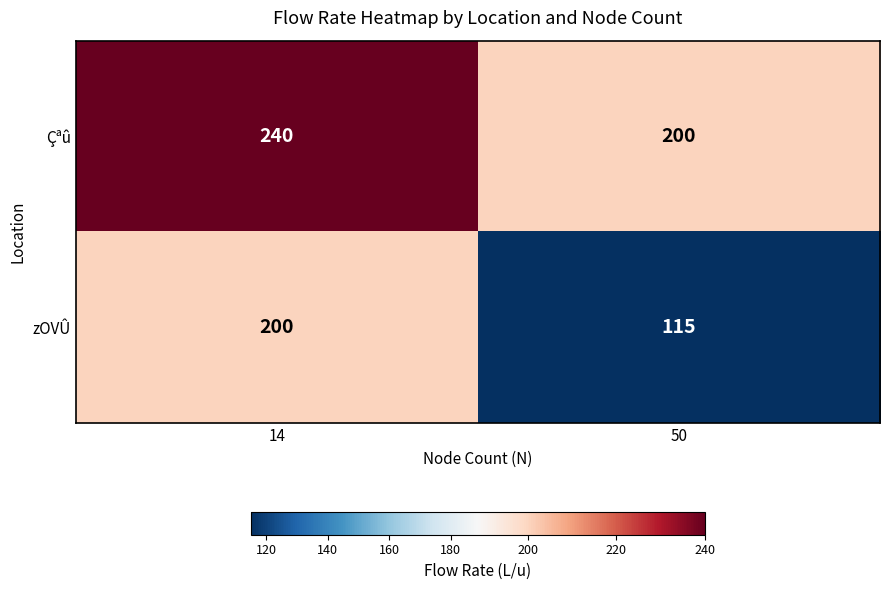

What value does the zOVÛ series have at 14?

200